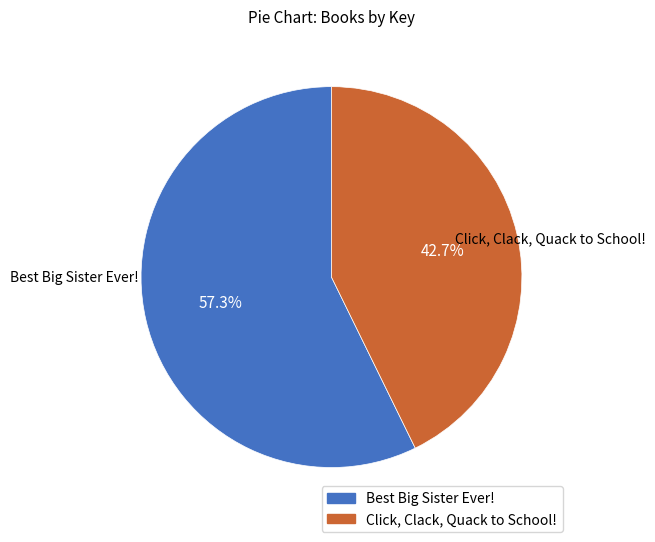

What is the smallest slice in the pie chart?

Click, Clack, Quack to School!